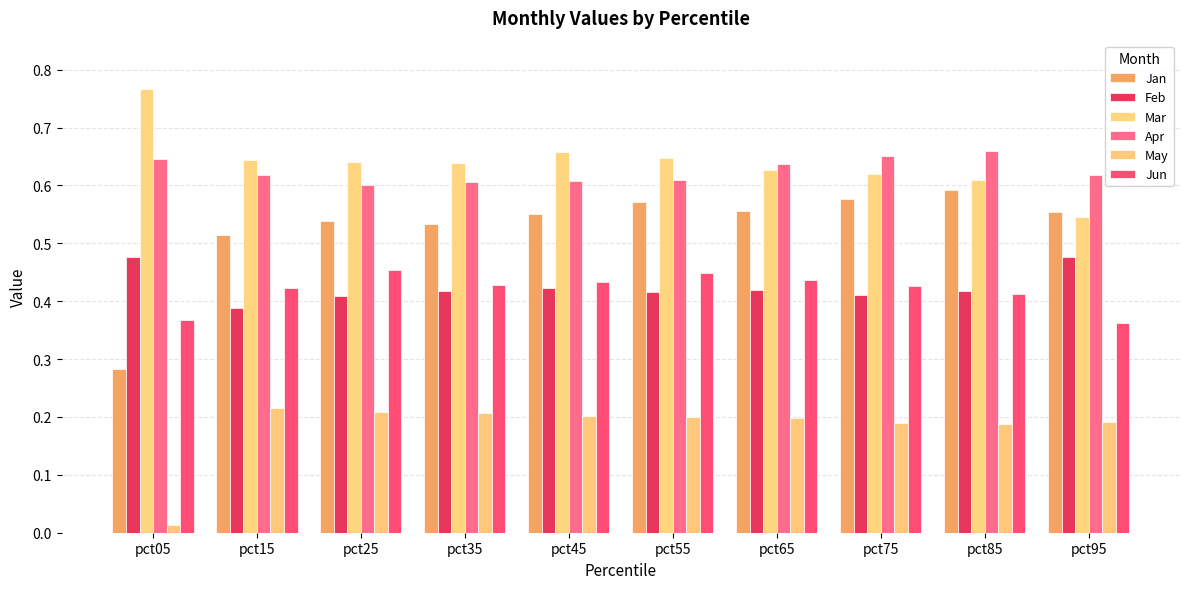

Which category has the lowest value in the Jan series?

pct05